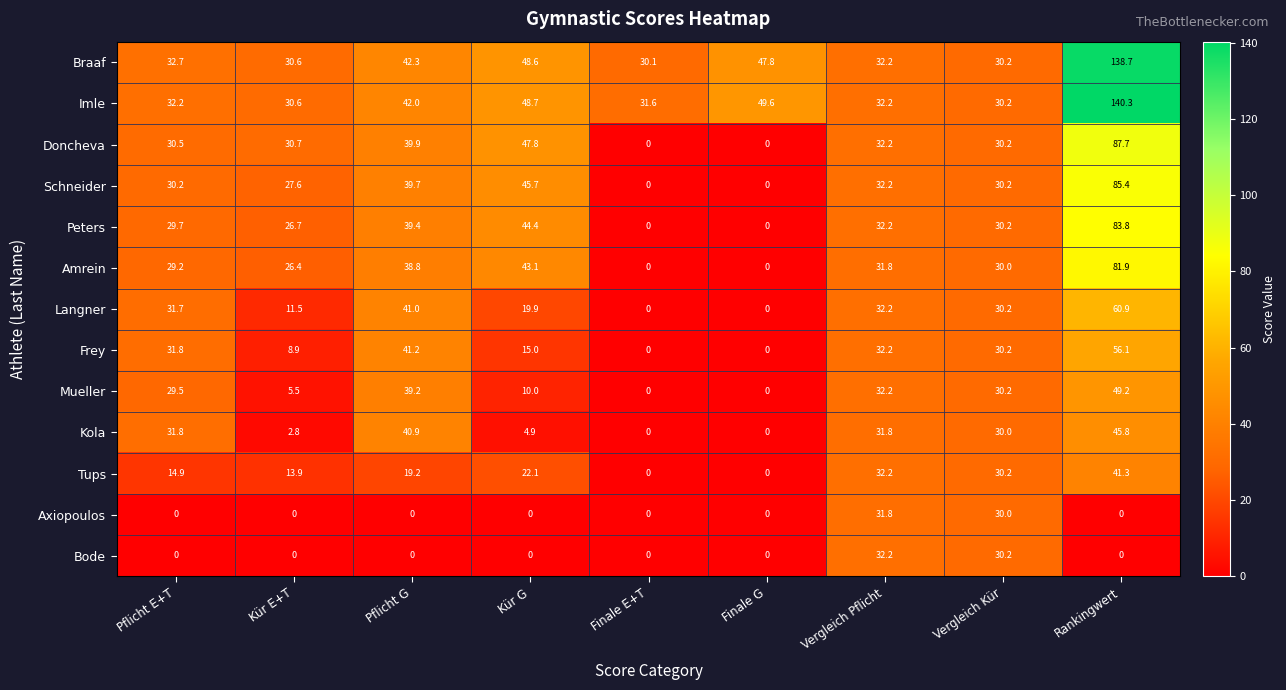

Which series has the largest range (max minus min)?

Imle